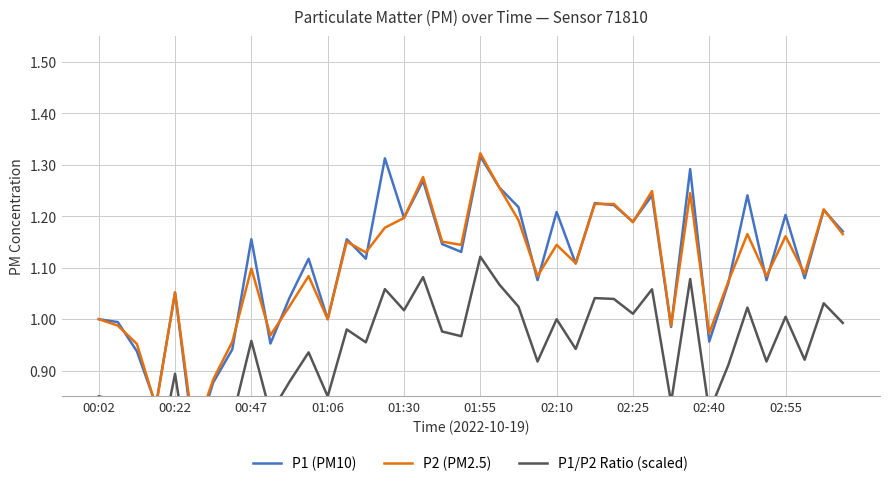

Is this an area chart (filled region under the line)?

No